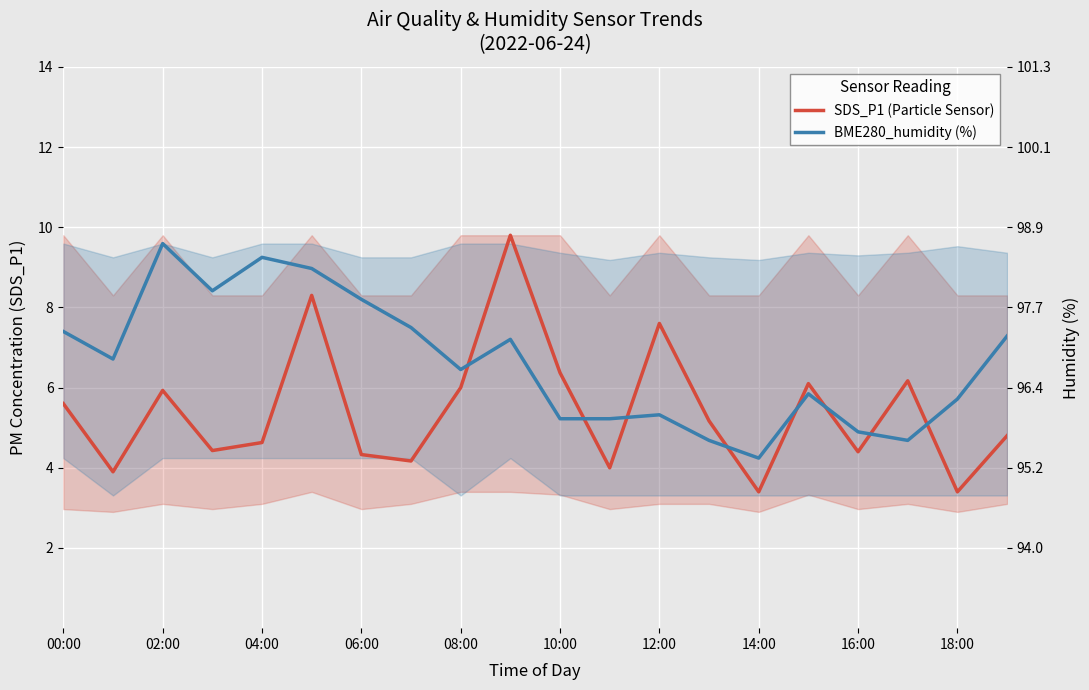

List the series in order of their overall mean, lowest first.

SDS_P1 (Particle Sensor), BME280_humidity (%)